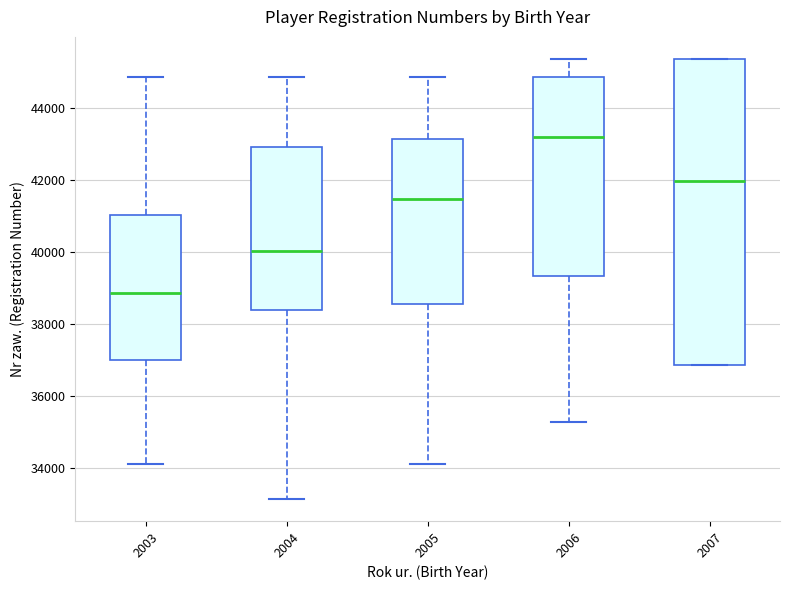

Comparing the boxes themselves (not the whiskers), which one is the tallest?

2007